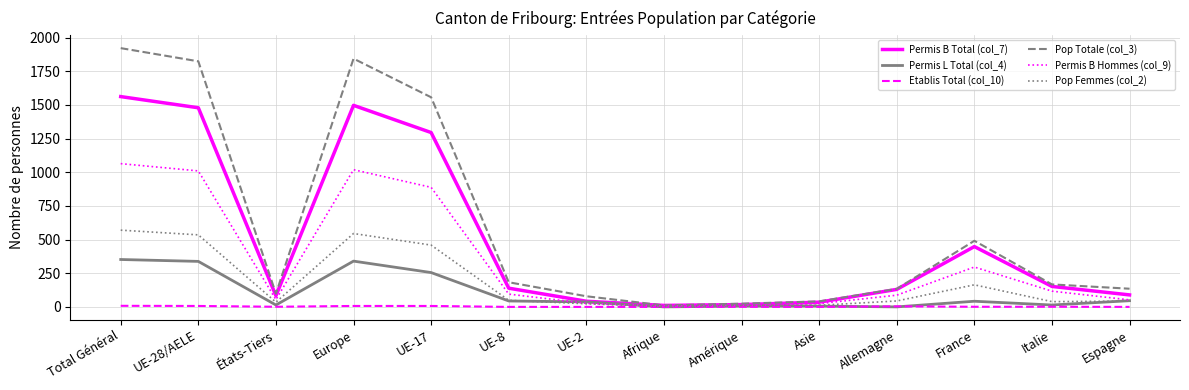

Which series has the largest range (max minus min)?

Pop Totale (col_3)